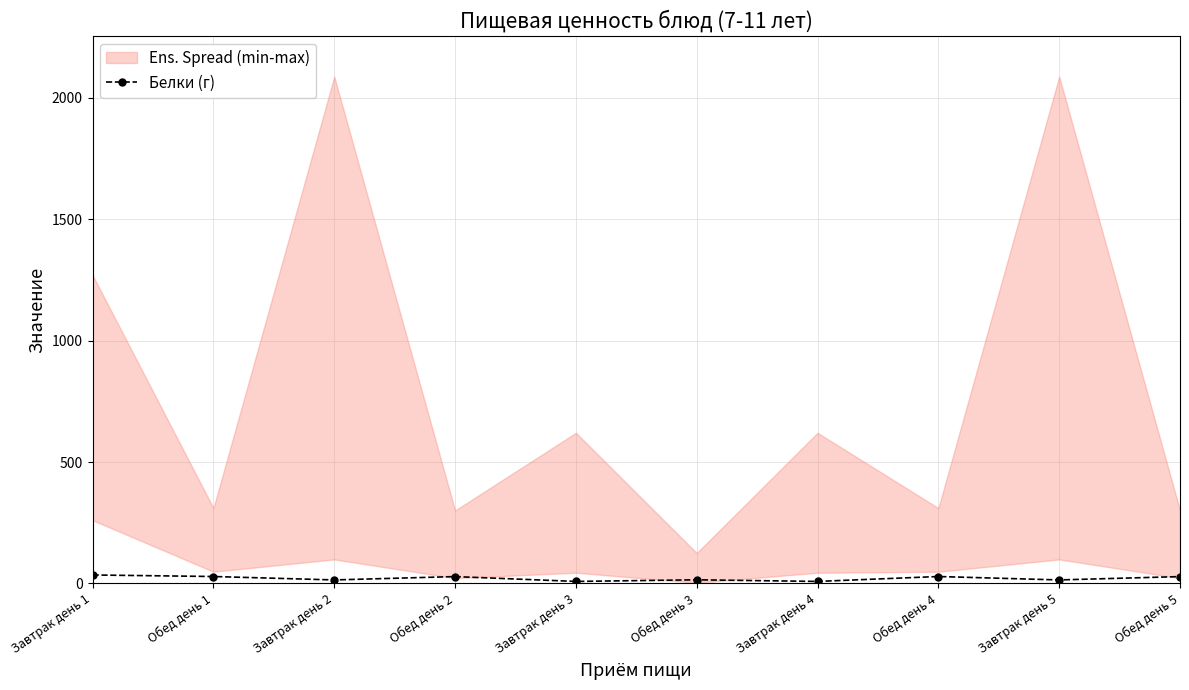

Does the chart display data point markers on the line(s)?

Yes